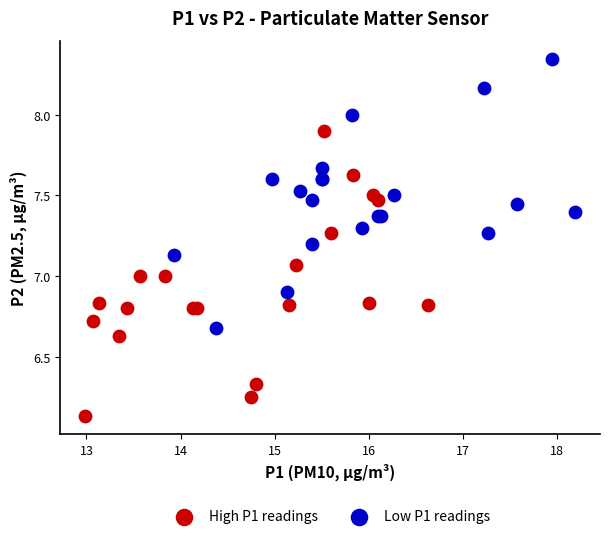

Which series reaches the maximum Y coordinate?

Low P1 readings